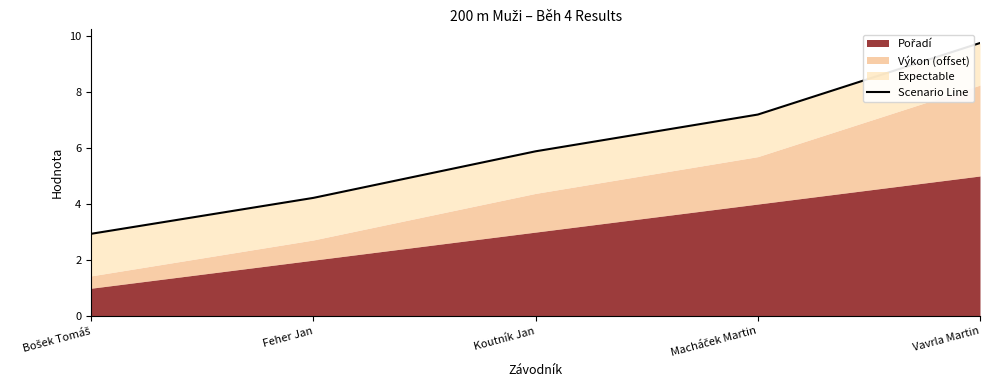

Rank the categories by value from highest to lowest.

Vavrla Martin, Macháček Martin, Koutník Jan, Feher Jan, Bošek Tomáš